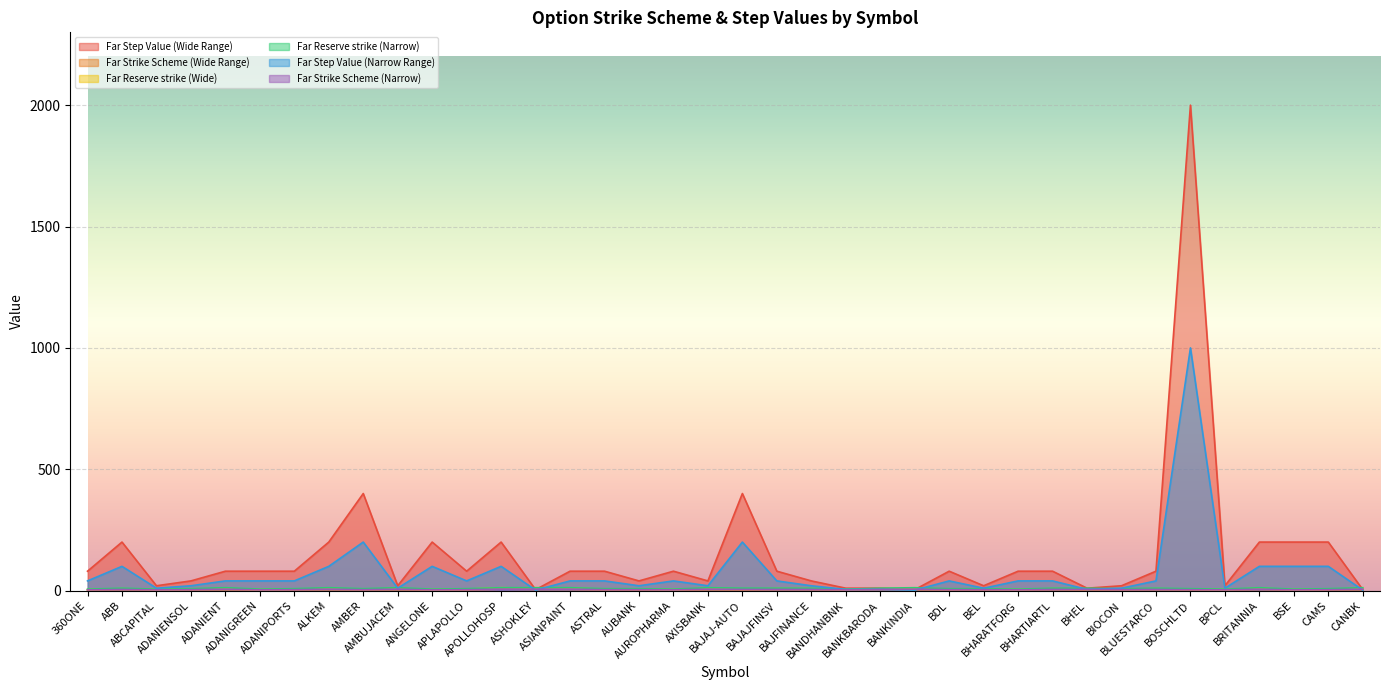

What is the sum of the Far Step Value (Wide Range) values at APOLLOHOSP and CANBK?

204